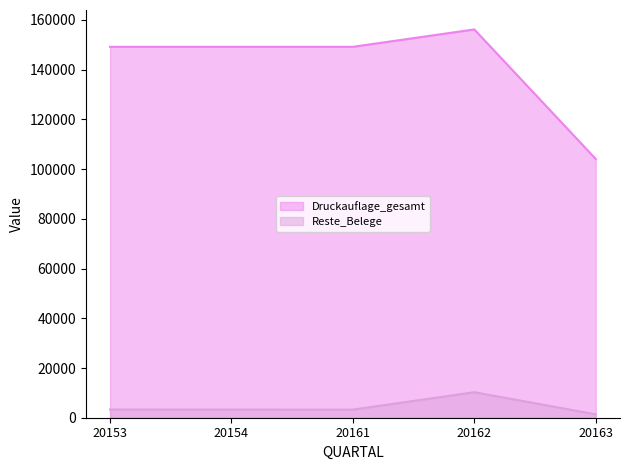

Rank the series by their maximum value, from lowest to highest.

Reste_Belege, Druckauflage_gesamt